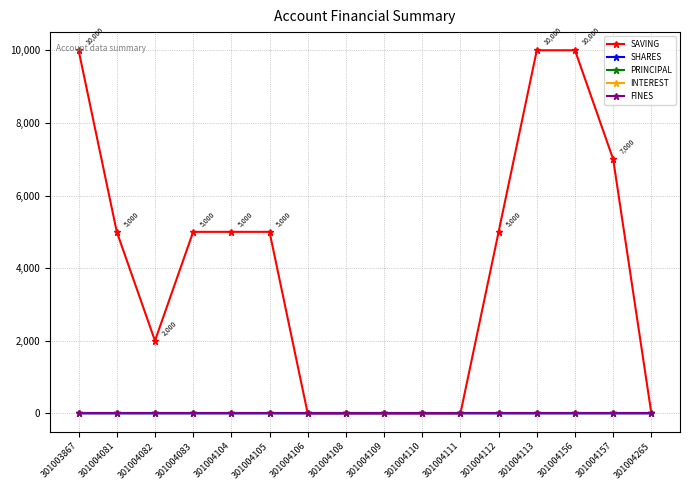

Is this an area chart (filled region under the line)?

No